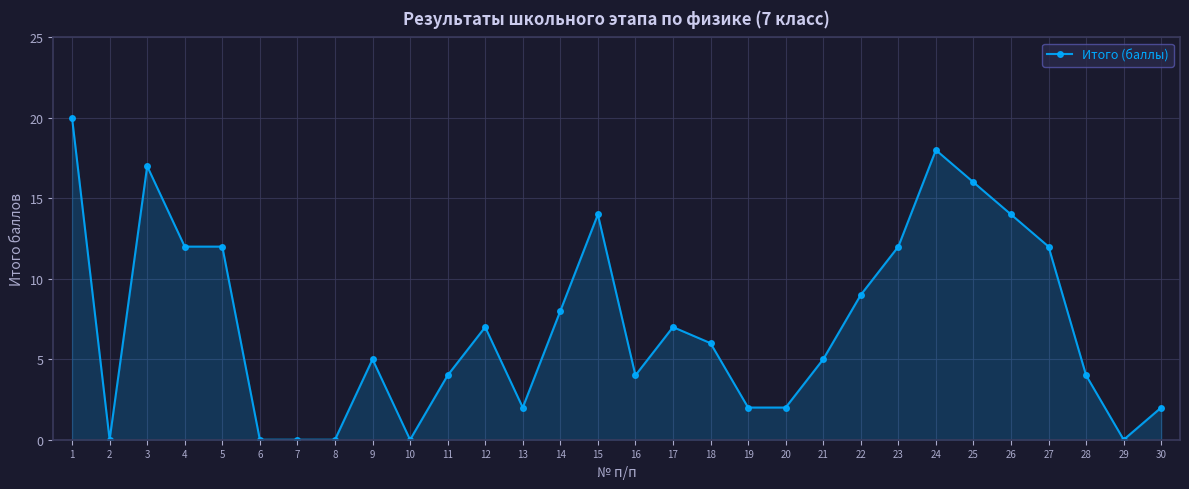

What is the change in value from 4 to 11?

-8